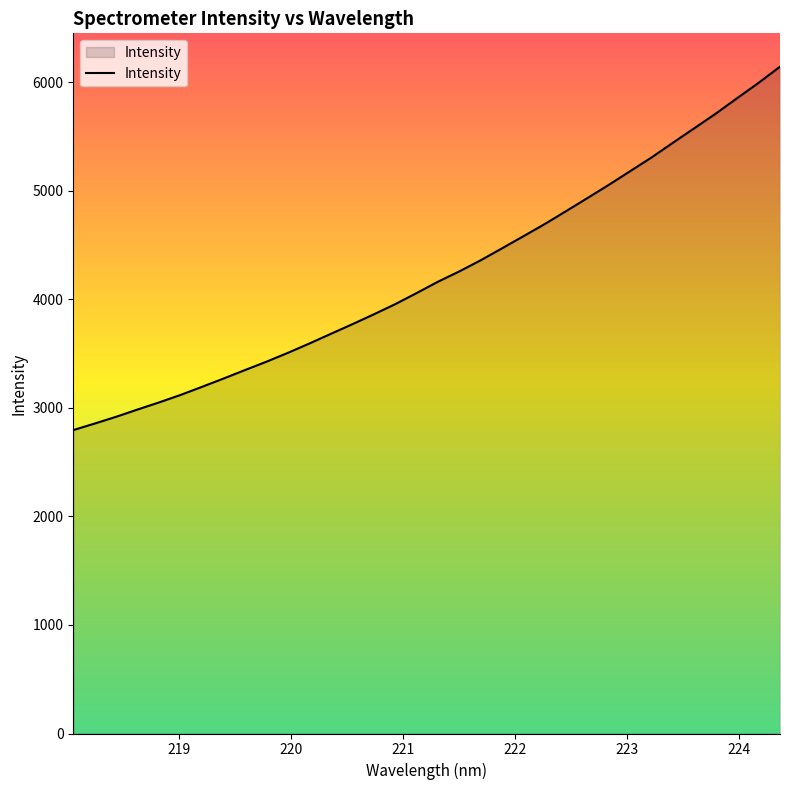

How many lines are shown in the chart?

1